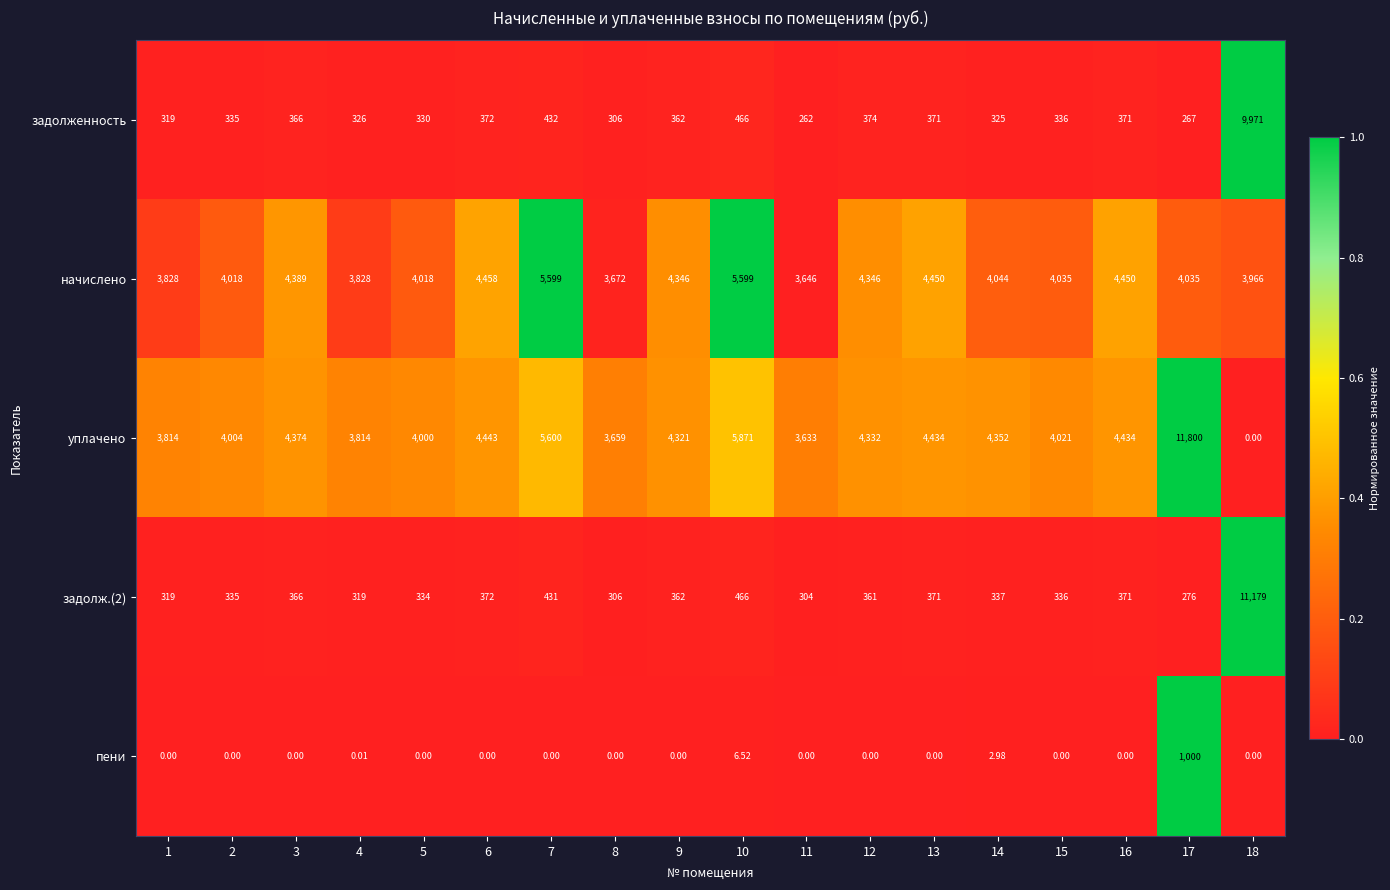

Which series has the largest total across all categories?

уплачено